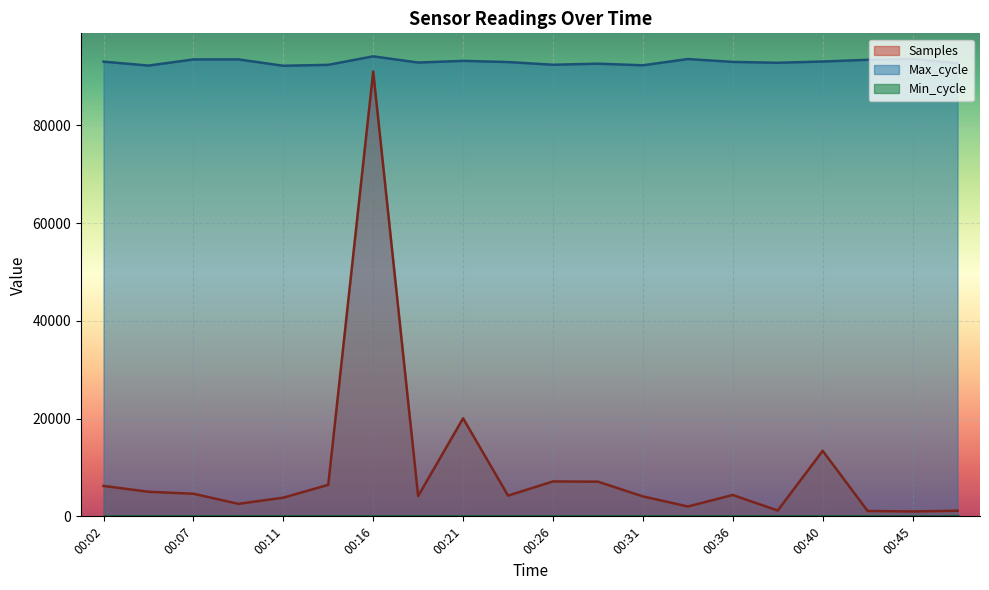

How many values in the Samples series are below 4366?

10